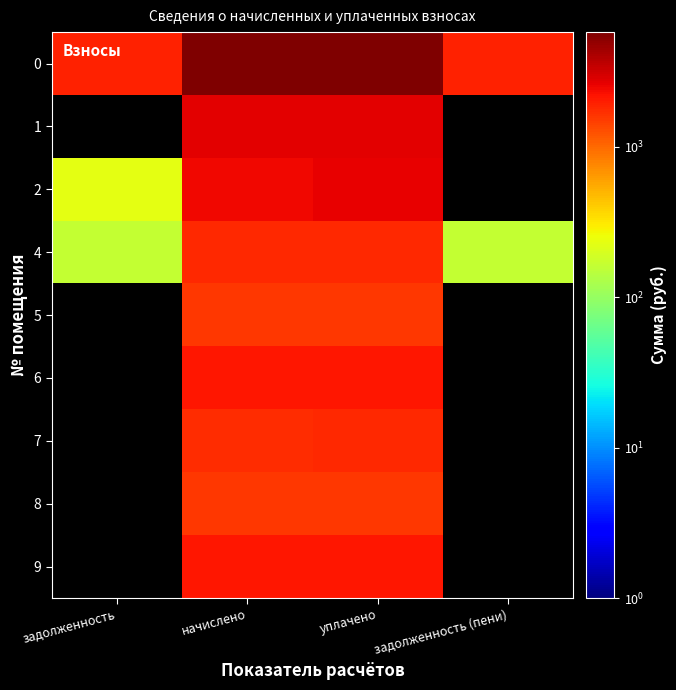

How many positive values does the 6 series have?

2